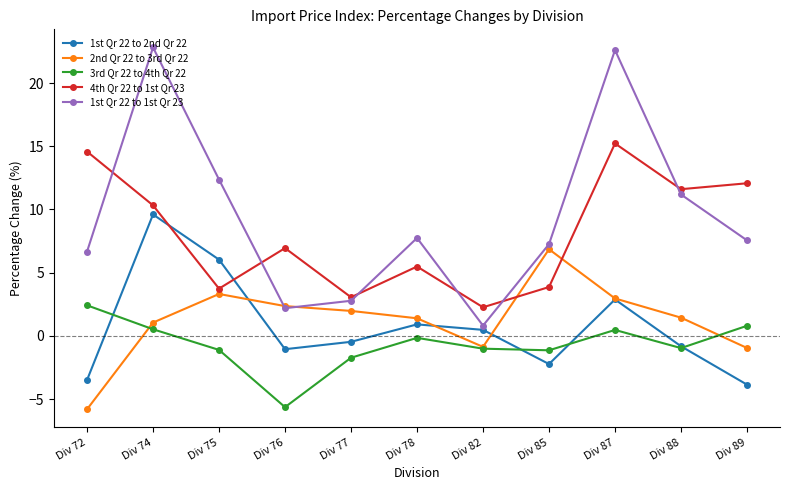

What is the sum of the 3rd Qr 22 to 4th Qr 22 values at Div 72 and Div 88?

1.4